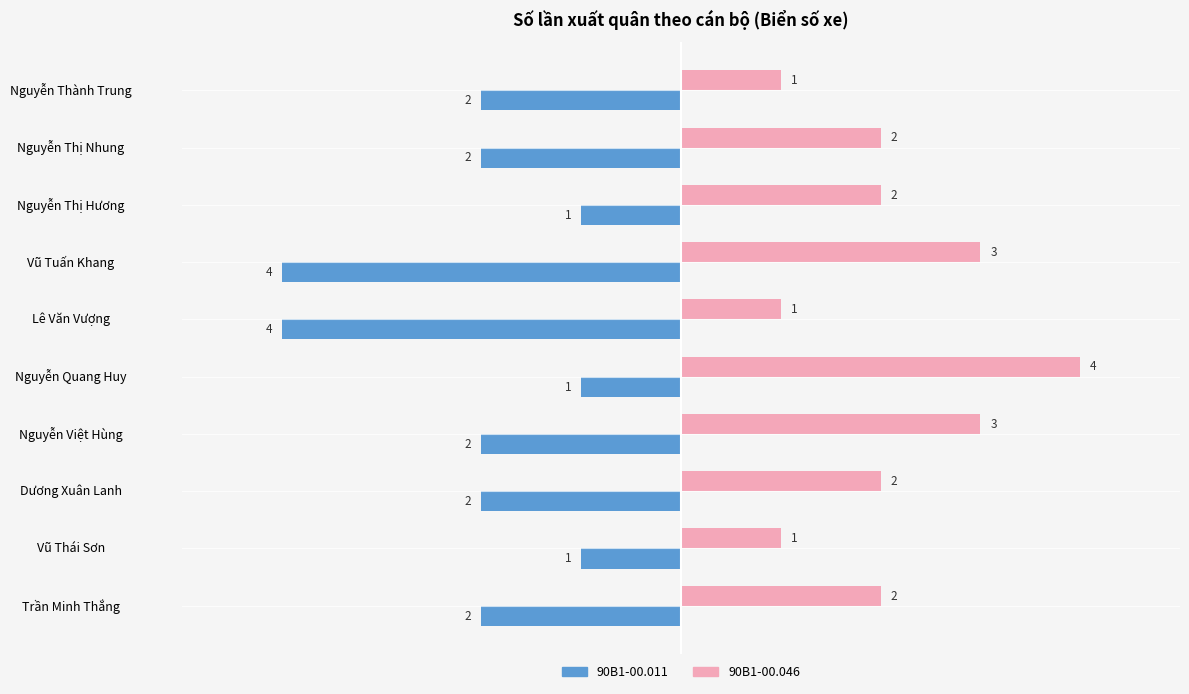

What are all the series names shown in the legend?

90B1-00.011, 90B1-00.046